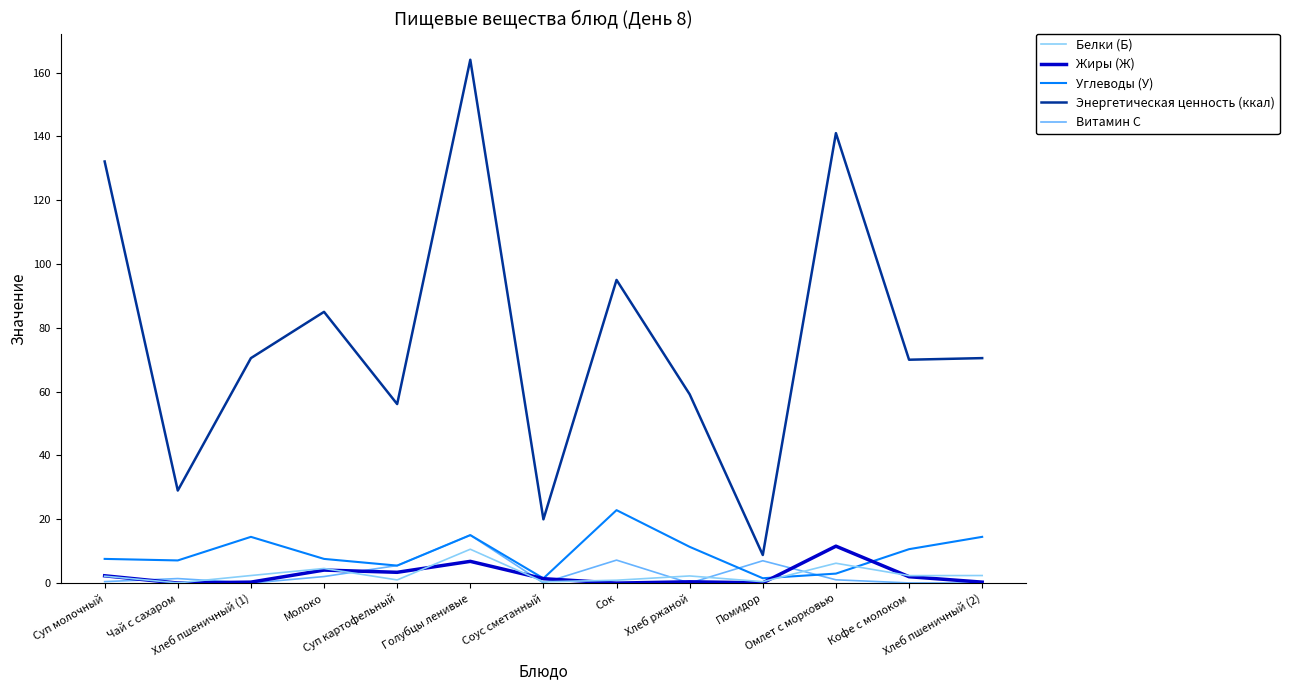

True or false: Энергетическая ценность (ккал) and Углеводы (У) cross at least once.

False